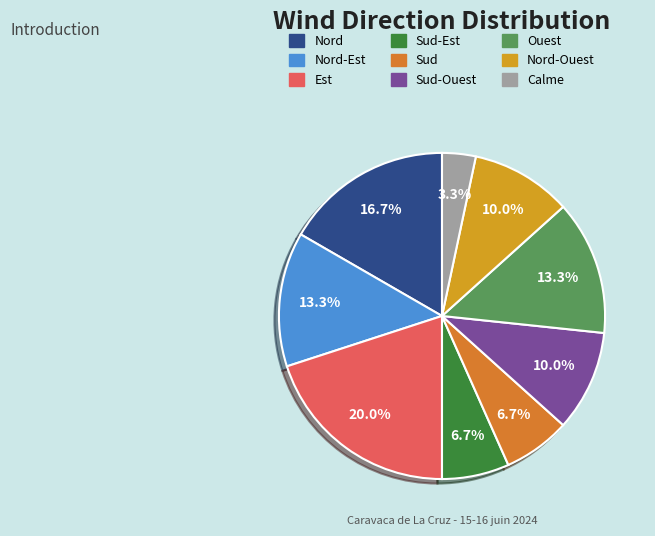

Which has a higher value, Sud-Est or Ouest?

Ouest